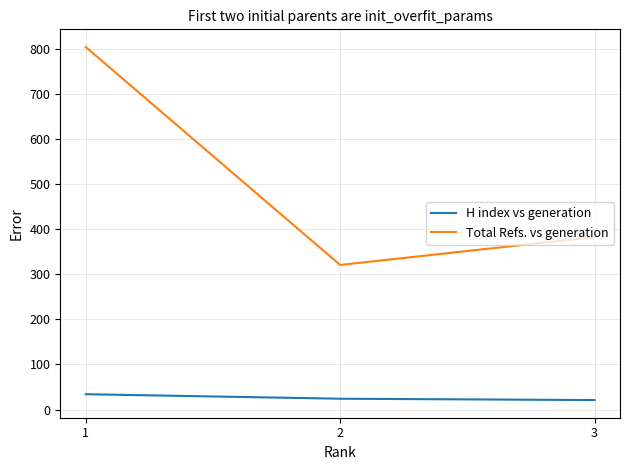

What is the difference between the highest and lowest values at 2?

297